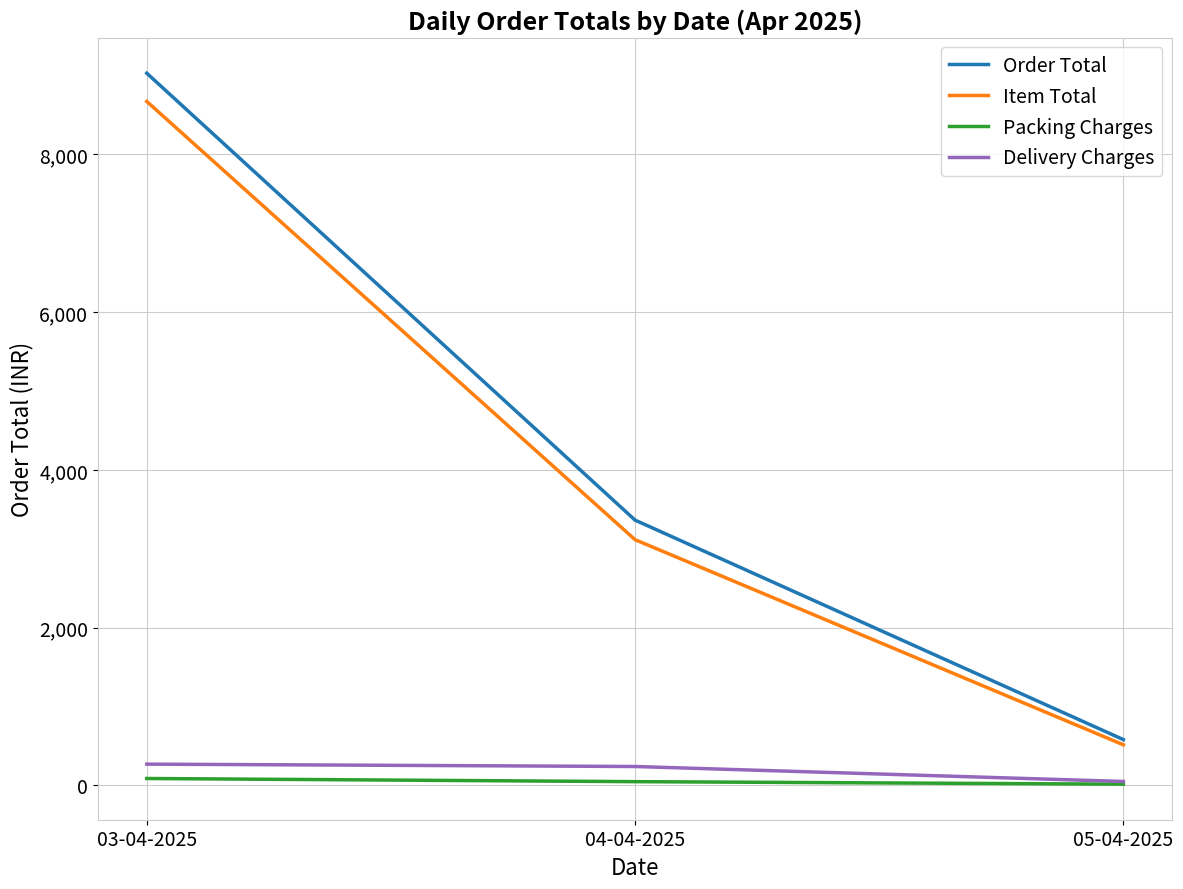

Between 03-04-2025 and 04-04-2025, which series saw the biggest shift?

Order Total